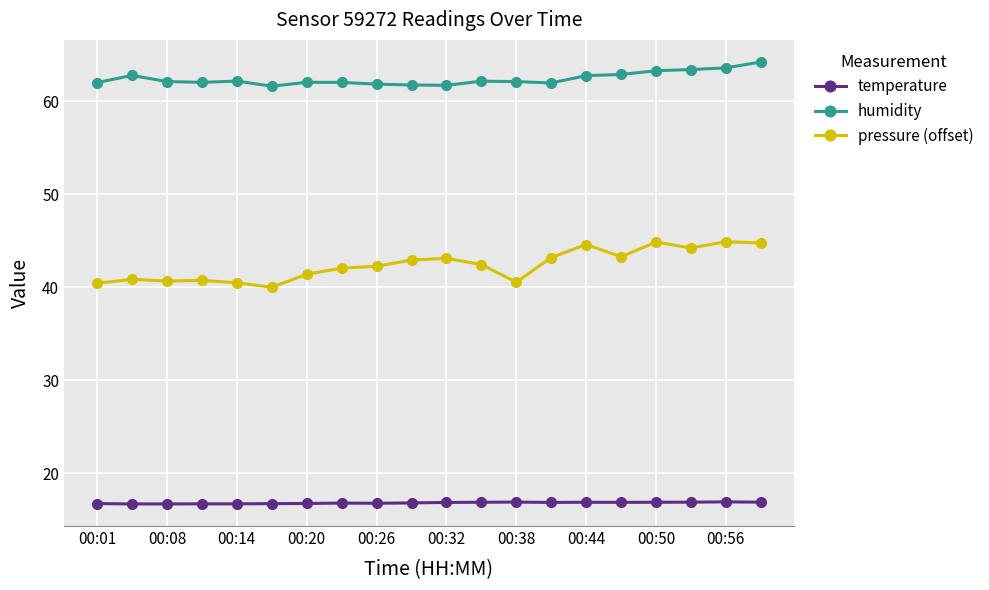

What is the value of the temperature point at the 9th from the left?

16.8